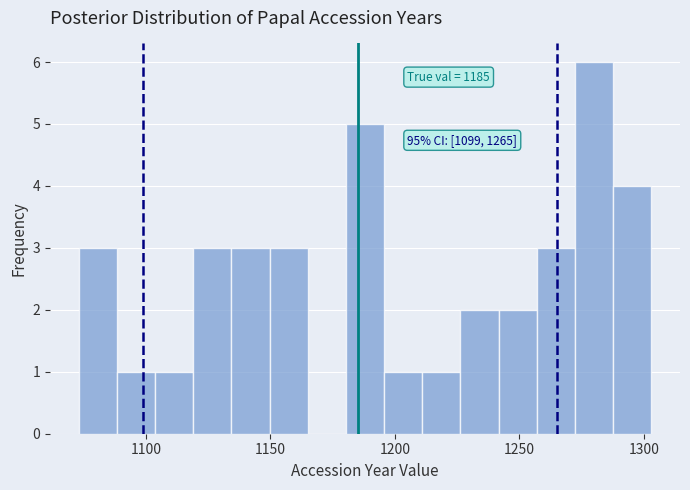

Read against the x-axis, roughly where is the centre of the tallest bar?

1280